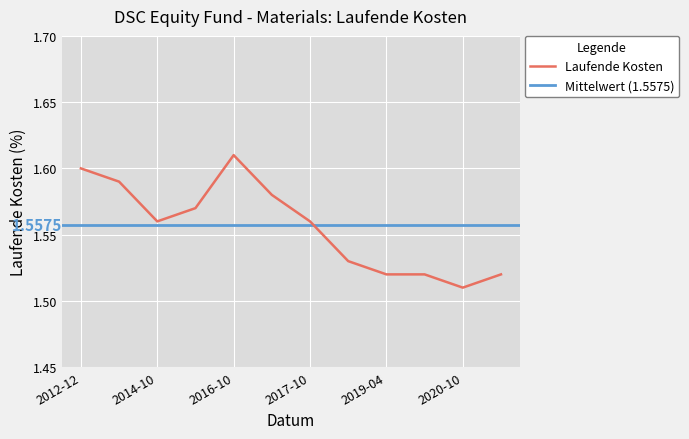

Reading left to right, transcribe all the data shown in this chart.

1.6	1.6	1.6	1.6	1.6	1.6	1.6	1.5	1.5	1.5	1.5	1.5